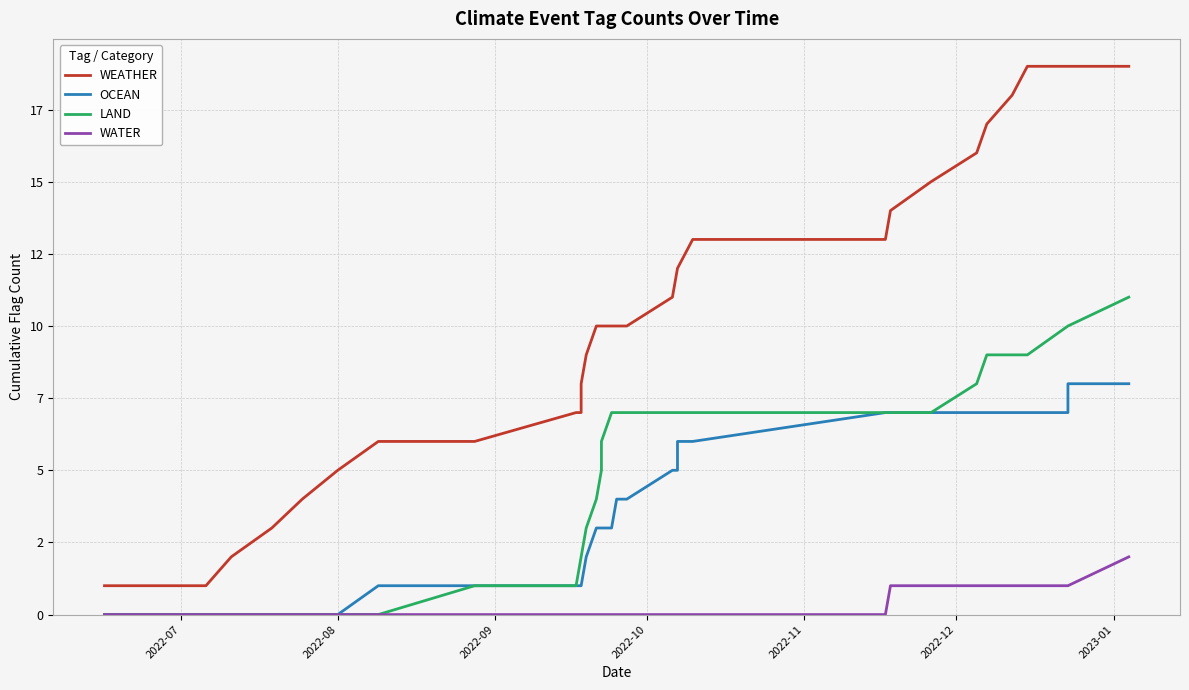

Which label corresponds to the smallest value in the chart?

2022-07